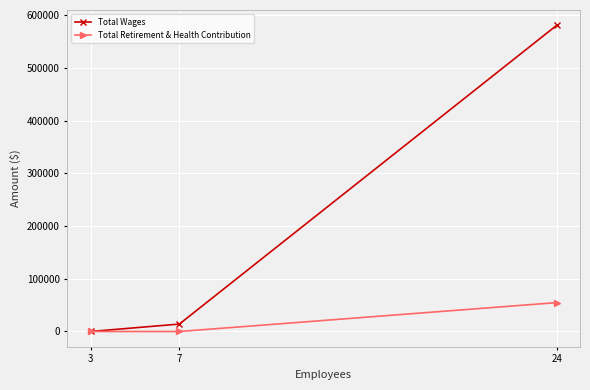

Which series has the largest range (max minus min)?

Total Wages